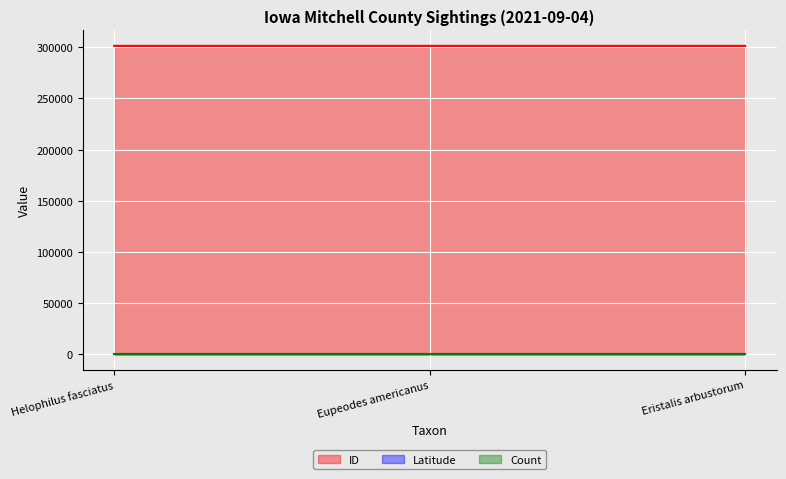

Reading right to left, extract all data points from this chart.

ID: 301343.0	301342.0	301340.0
Latitude: 43.5	43.5	43.5
Count: 1.0	1.0	1.0